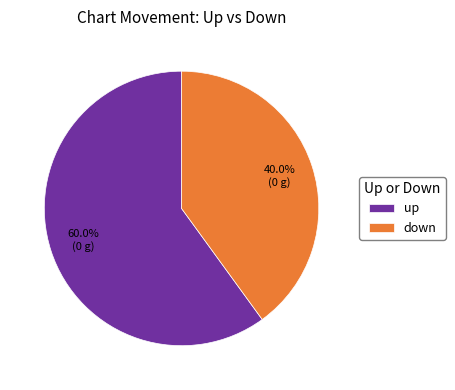

Which has a higher value, down or up?

up